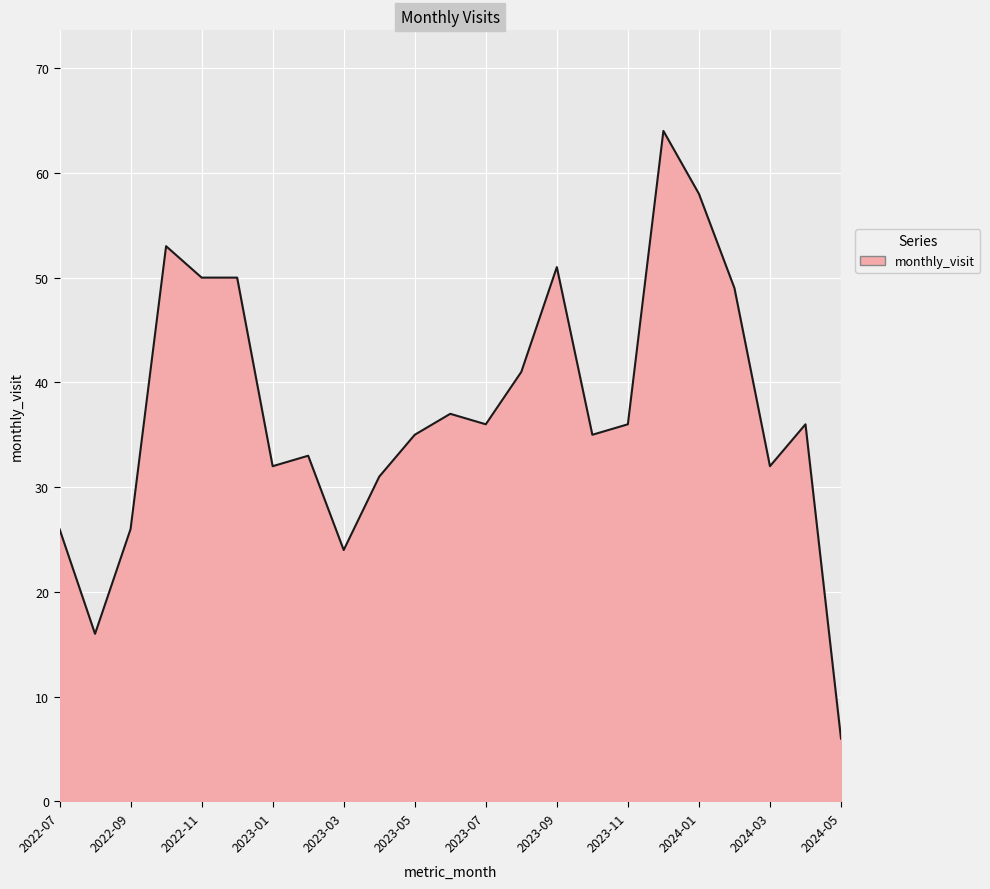

What is the smallest value displayed?

6